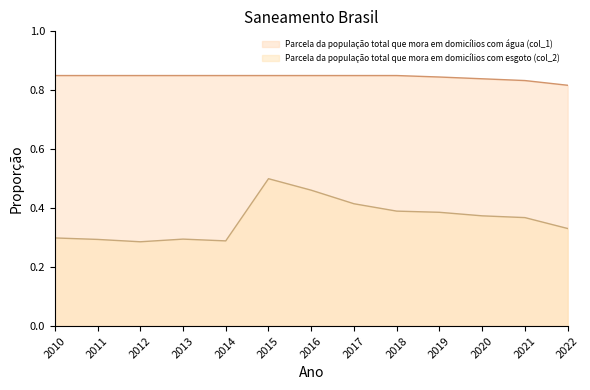

At which label is Parcela da população total que mora em domicílios com água (col_1) closest to 0?

2022